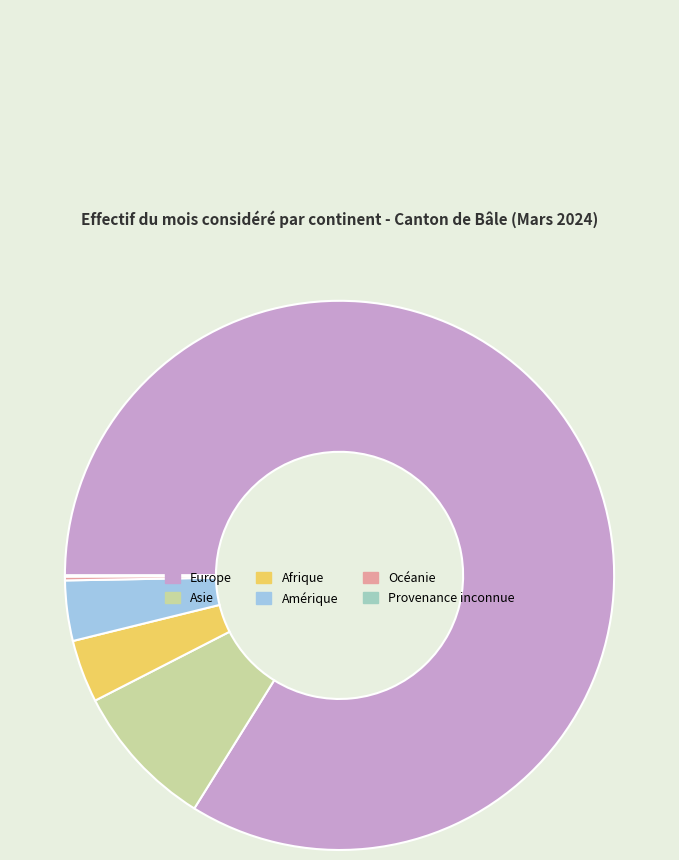

The Amérique slice represents 4% of the pie. True or false?

True